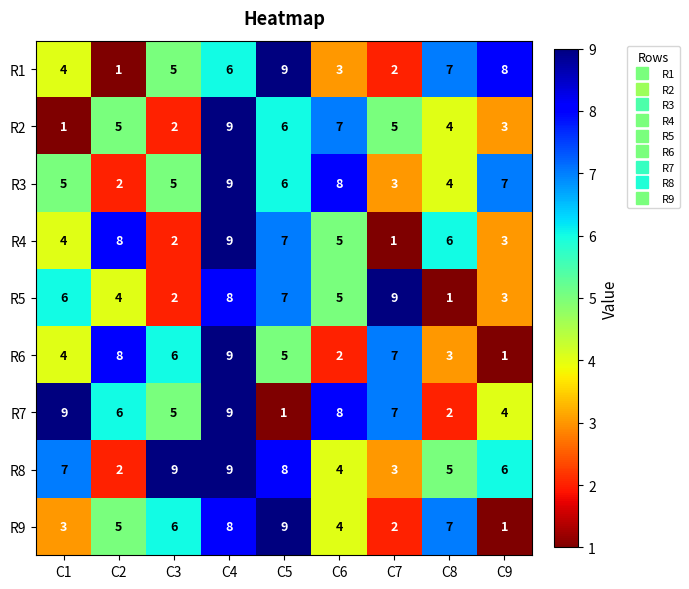

Which series has the largest total across all categories?

R8